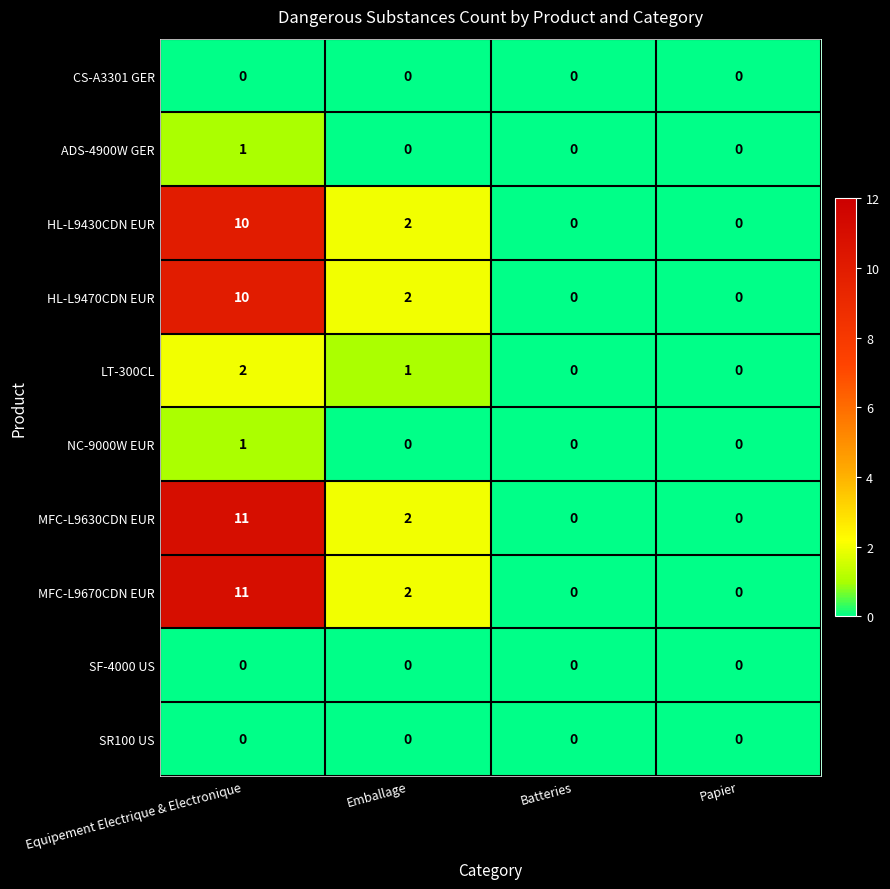

At which category is the sum across all series the highest?

Equipement Electrique & Electronique